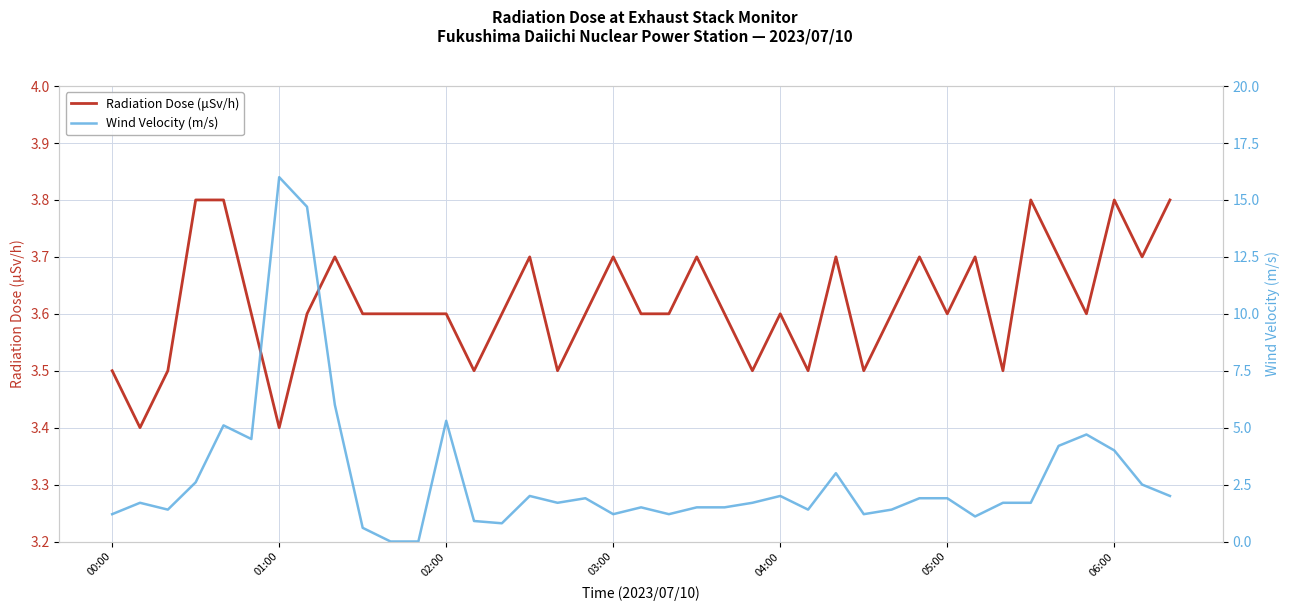

What is the value of the Wind Velocity (m/s) point at the 30th from the left?

1.9